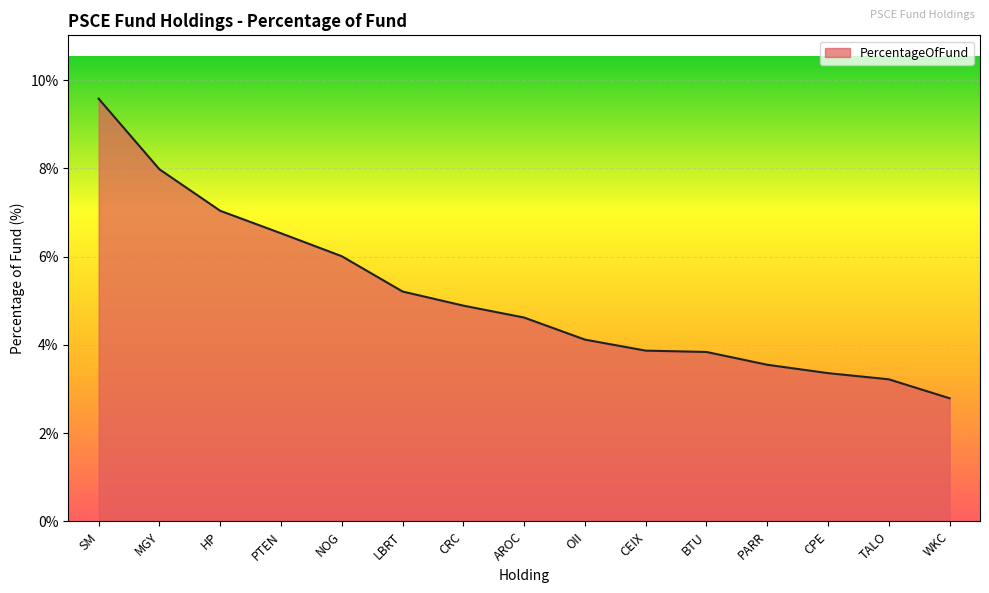

The value at MGY is 3.8. True or false?

False